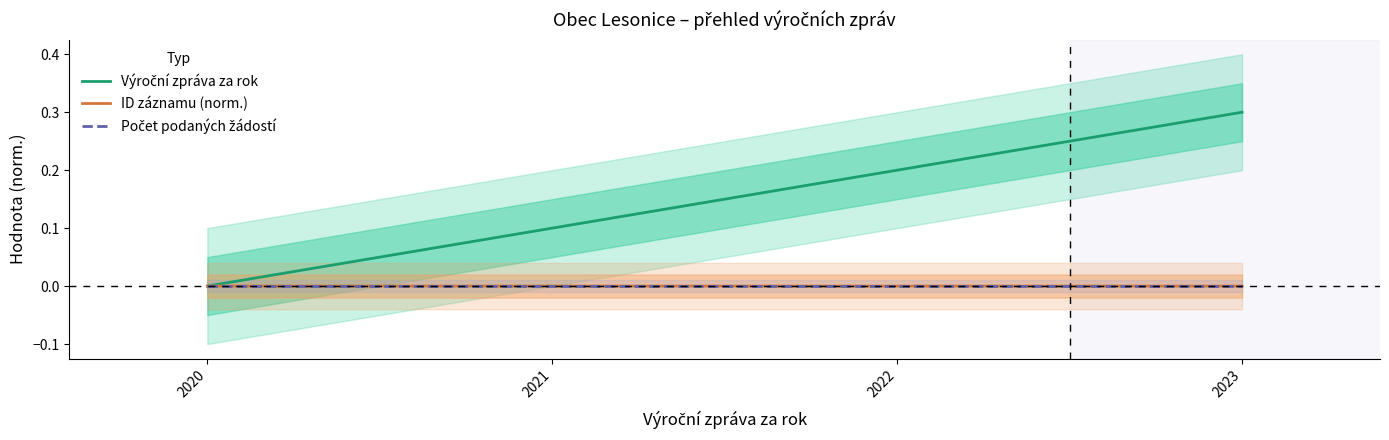

Which series has the largest total across all categories?

Výroční zpráva za rok